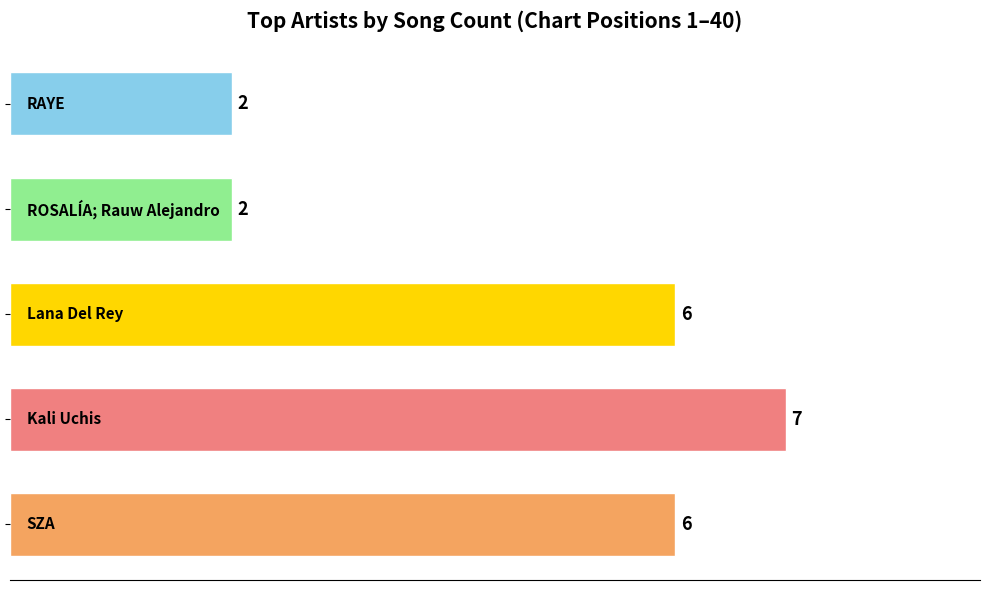

How many values are below 6?

2